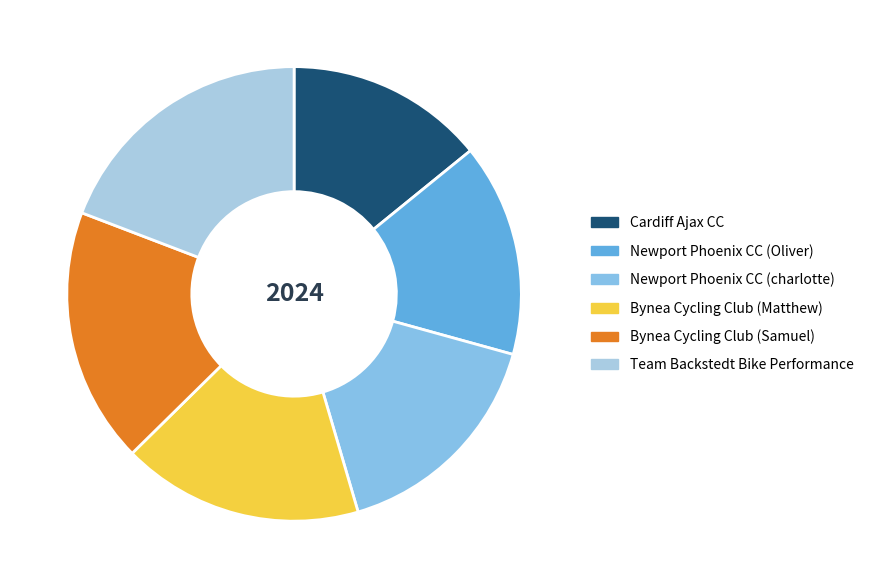

Is it true that Bynea Cycling Club (Samuel) is 5% of the pie?

False